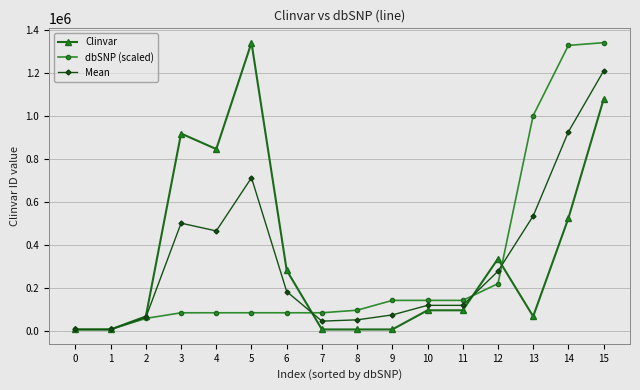

True or false: Clinvar has more than 2 interior local peaks.

True